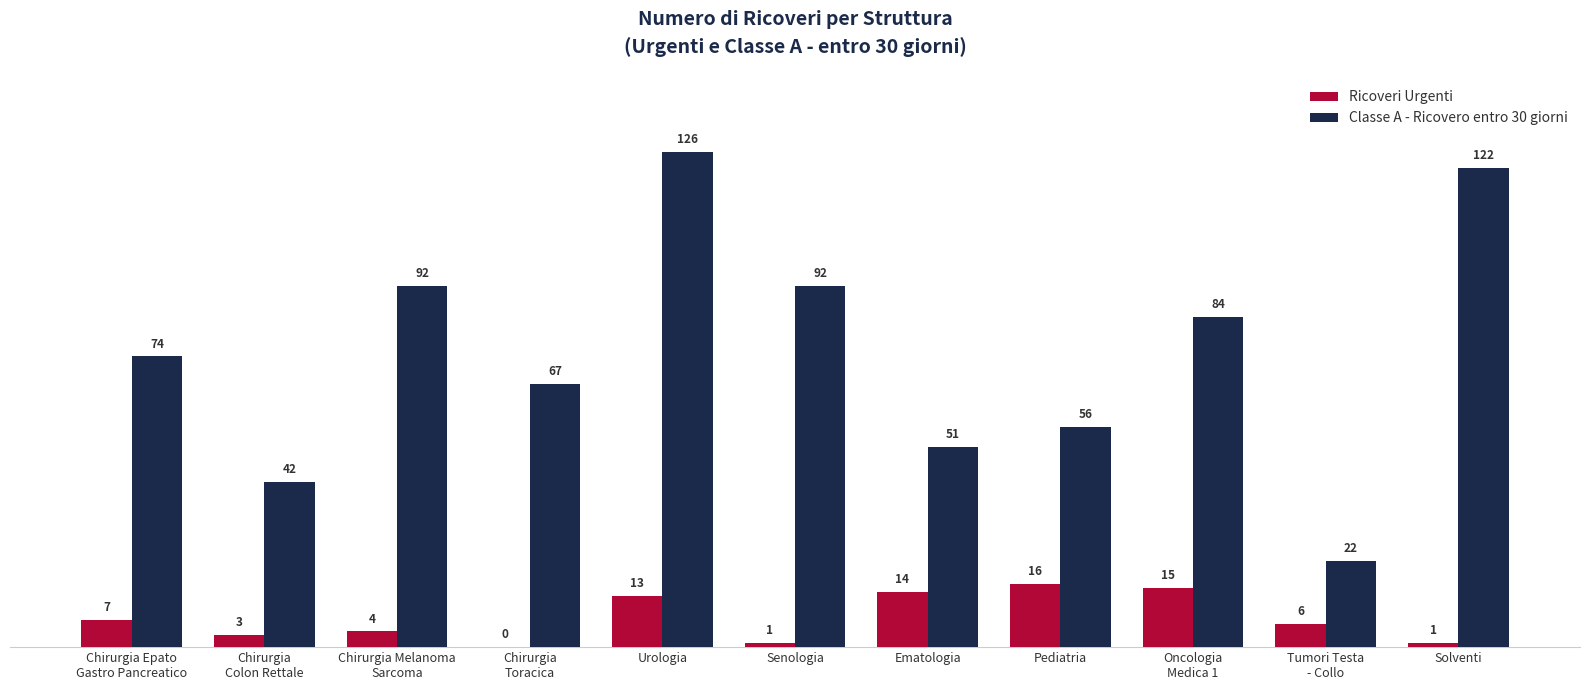

What is the sum of all Ricoveri Urgenti values?

80